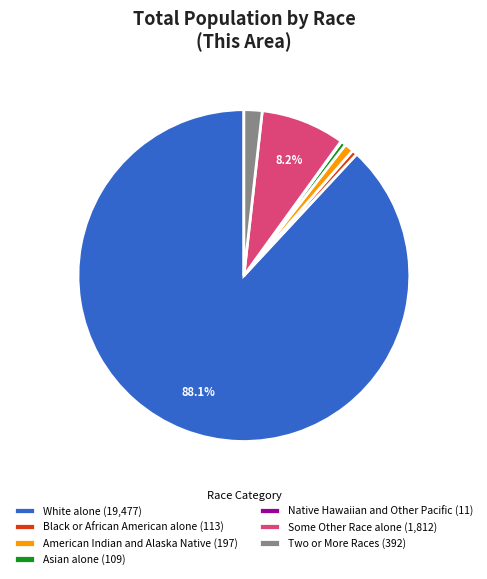

Is Some Other Race alone (1,812) the majority of the pie?

No